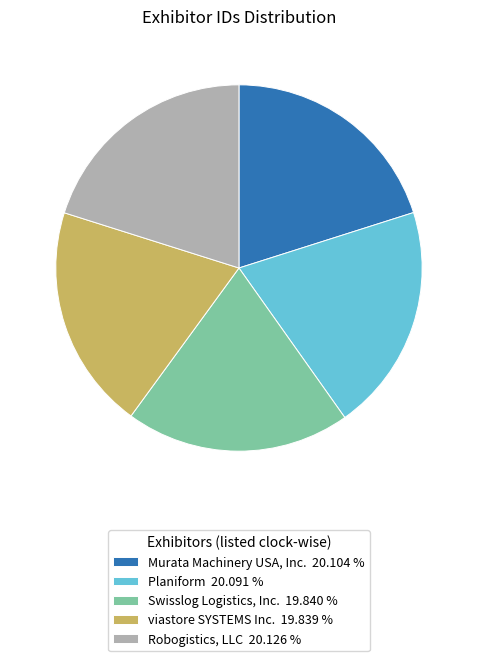

Does Swisslog Logistics, Inc. 19.840 % account for over 50% of the chart?

No